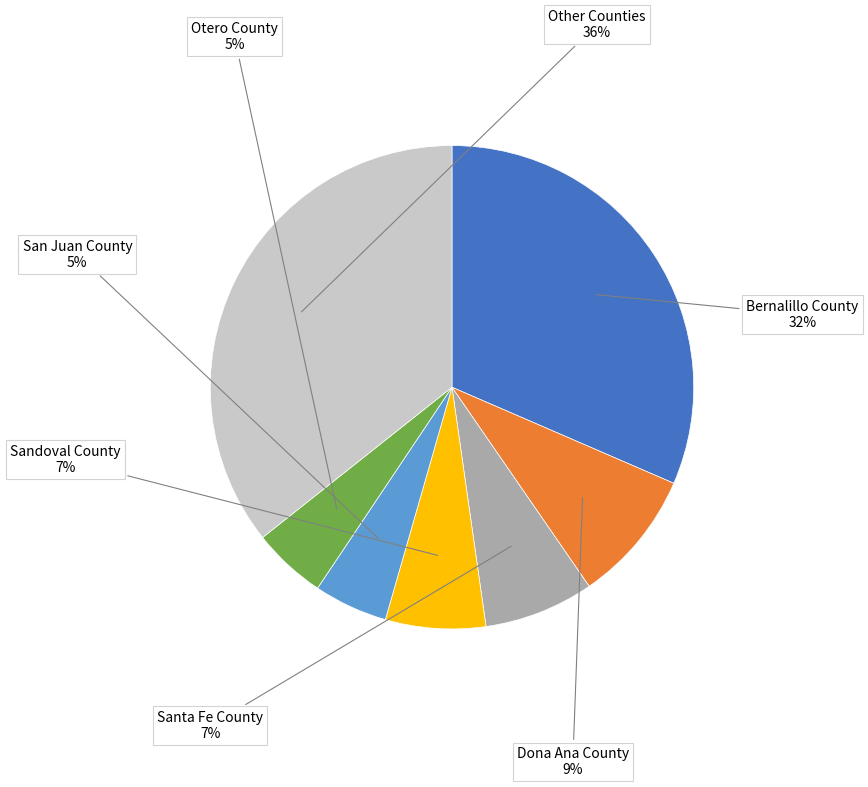

Which slice is the largest?

Other Counties